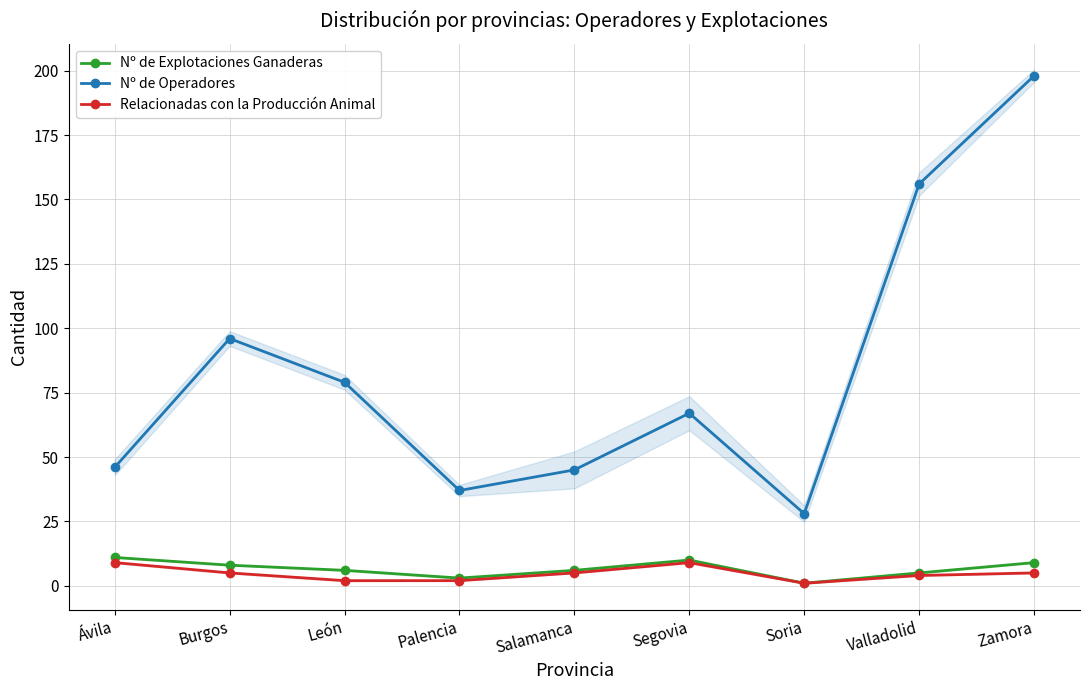

True or false: Nº de Explotaciones Ganaderas has more than 1 points higher than both neighbors.

False